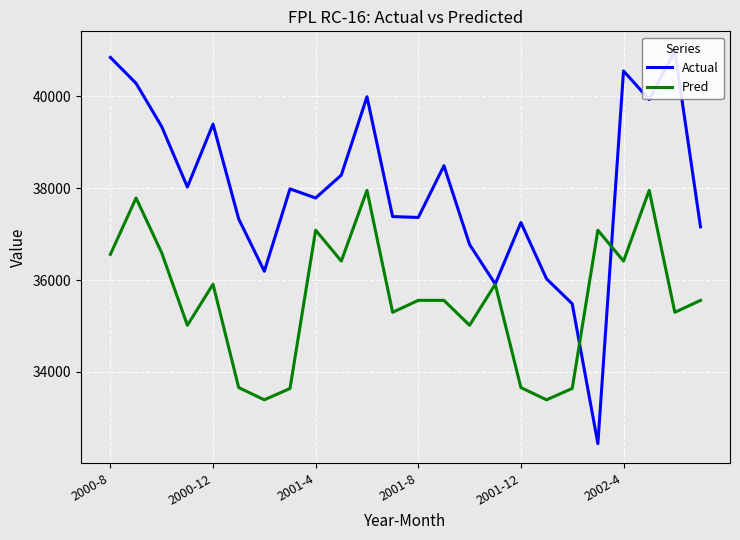

What is the highest value of the Pred series?

37955.6